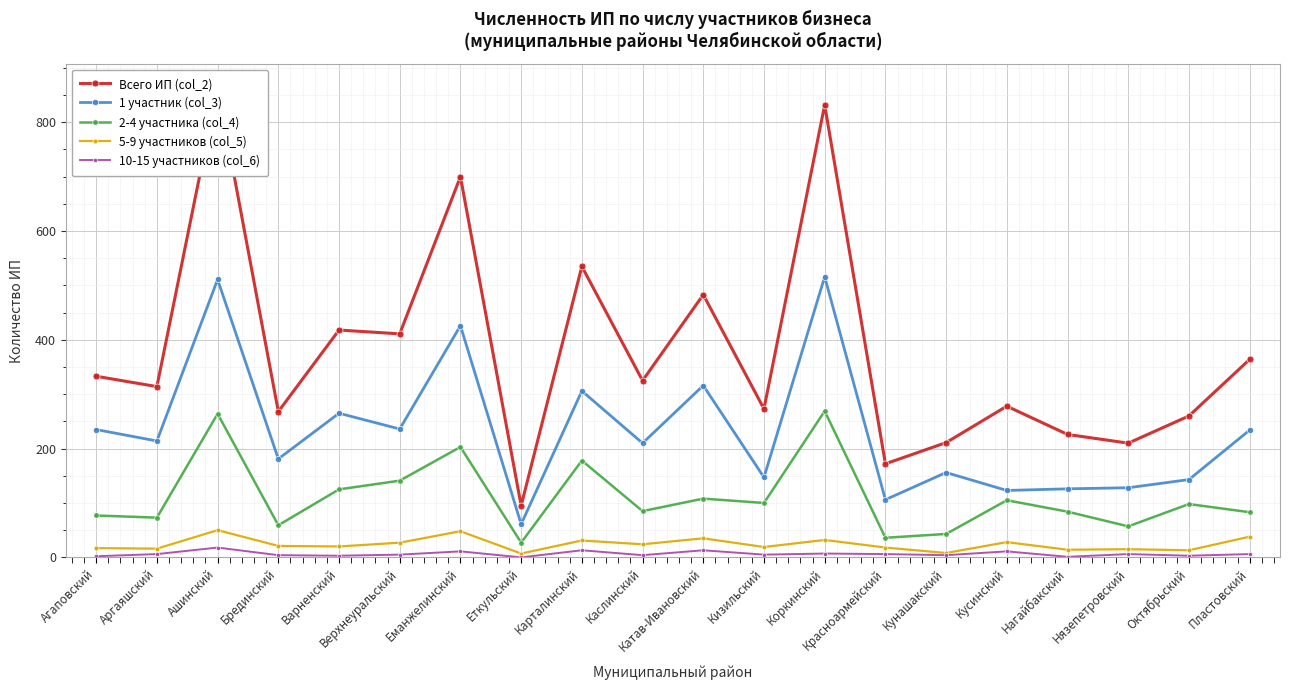

What position from the right is Нязепетровский?

3